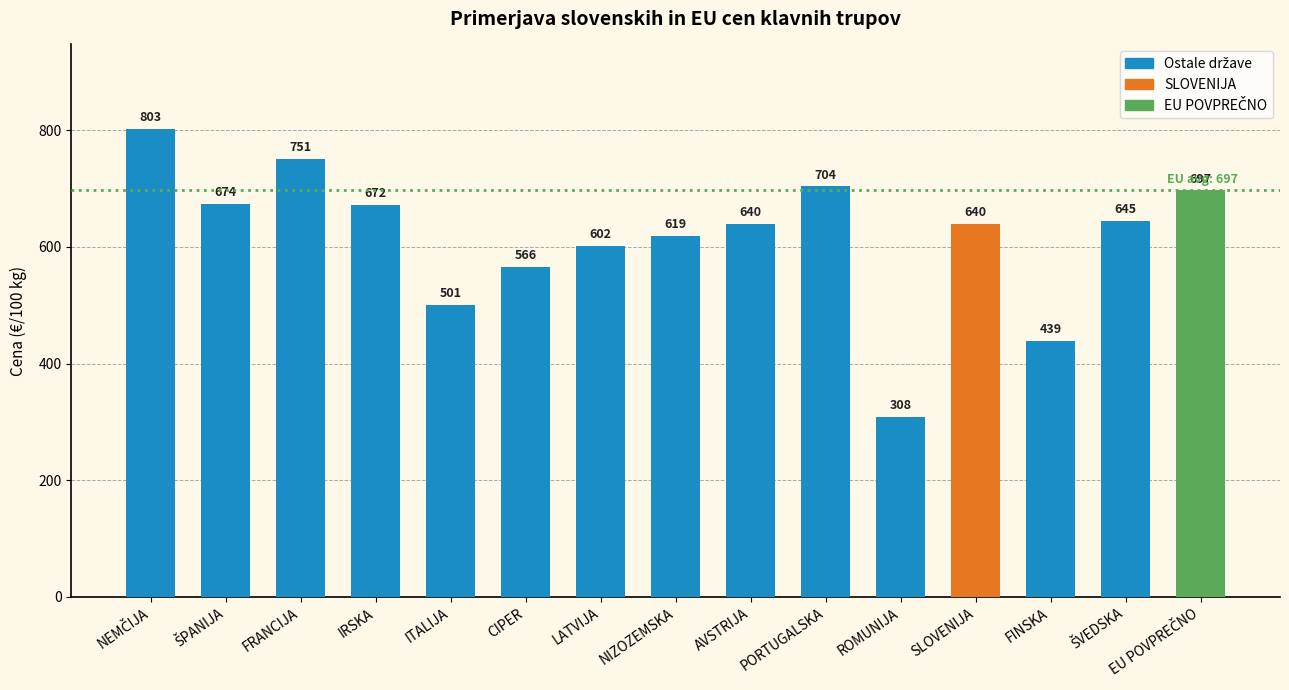

Is it true that the value at FRANCIJA is 751.0?

True